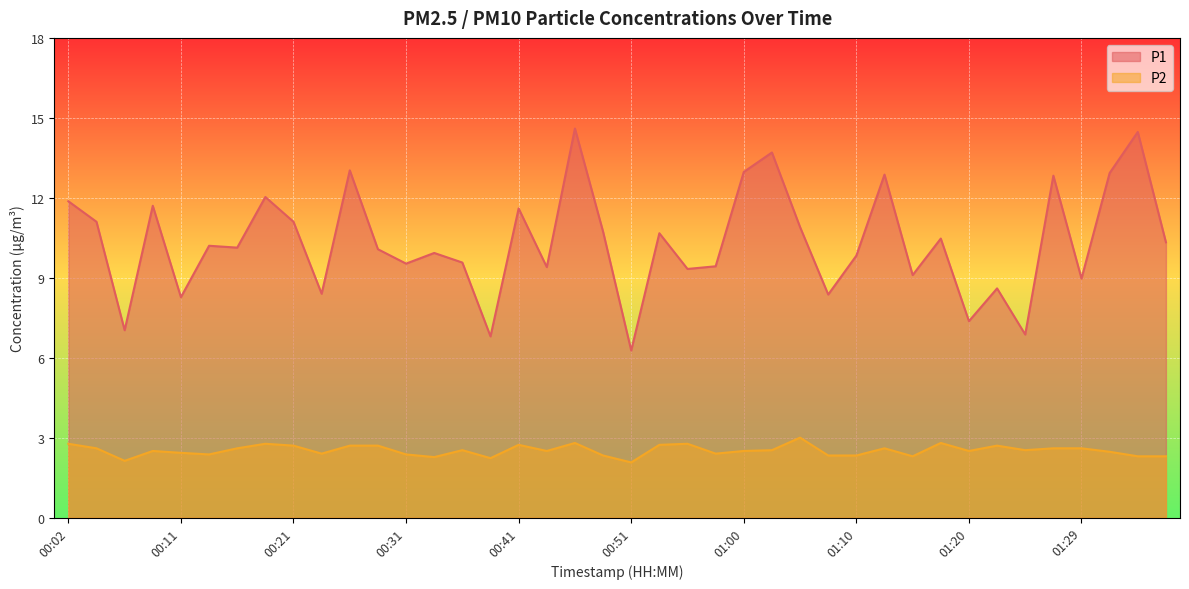

At which label does P2 reach its peak?

01:05